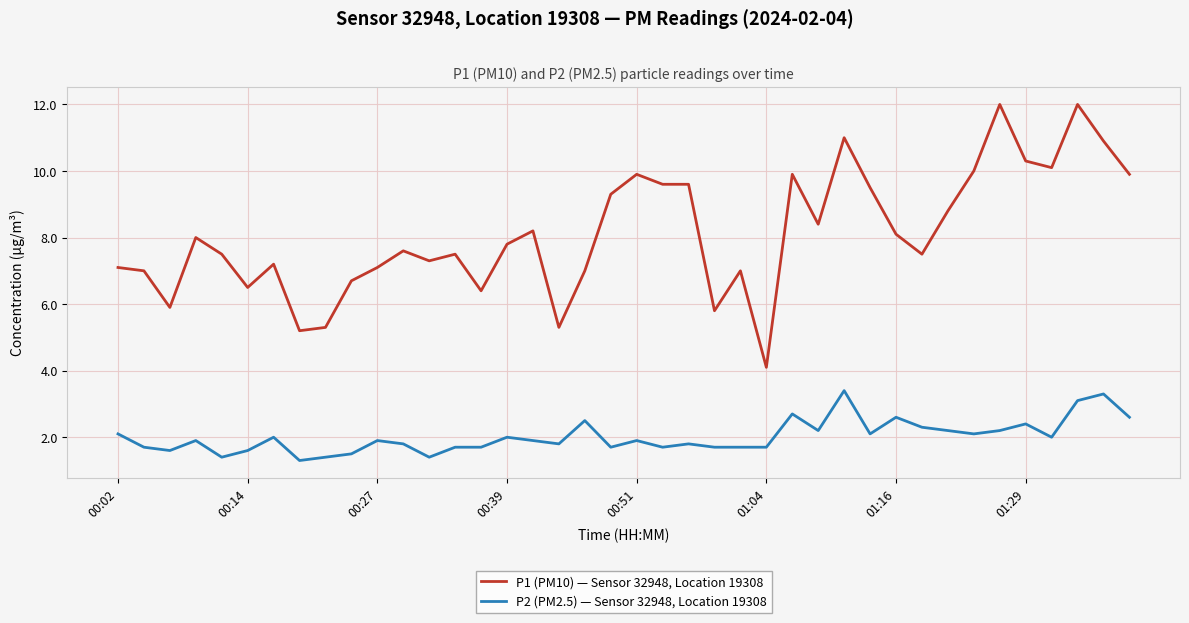

What is the minimum value shown in the chart?

1.3